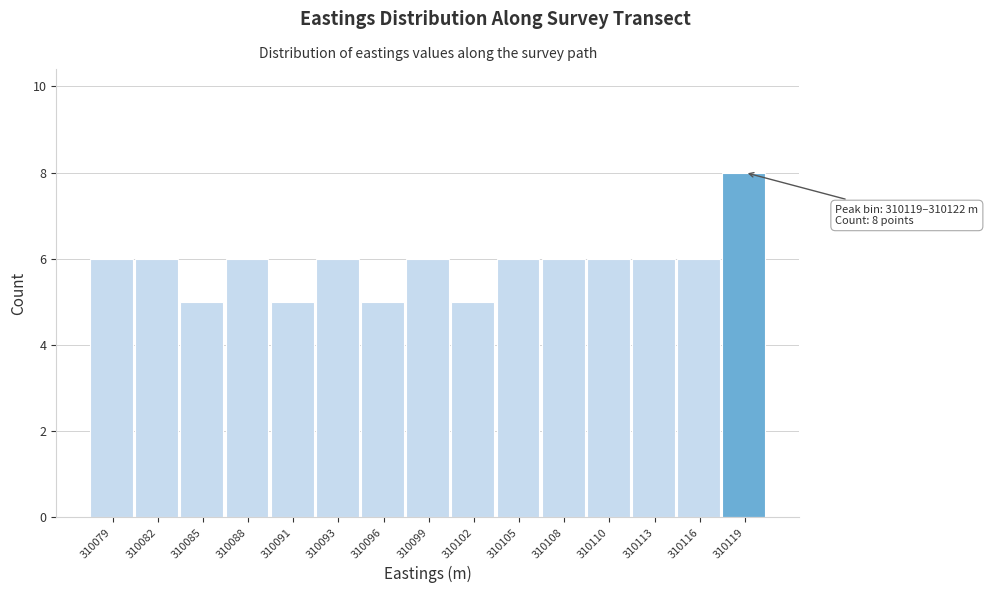

Reading left to right, transcribe all the data shown in this chart.

6	6	5	6	5	6	5	6	5	6	6	6	6	6	8